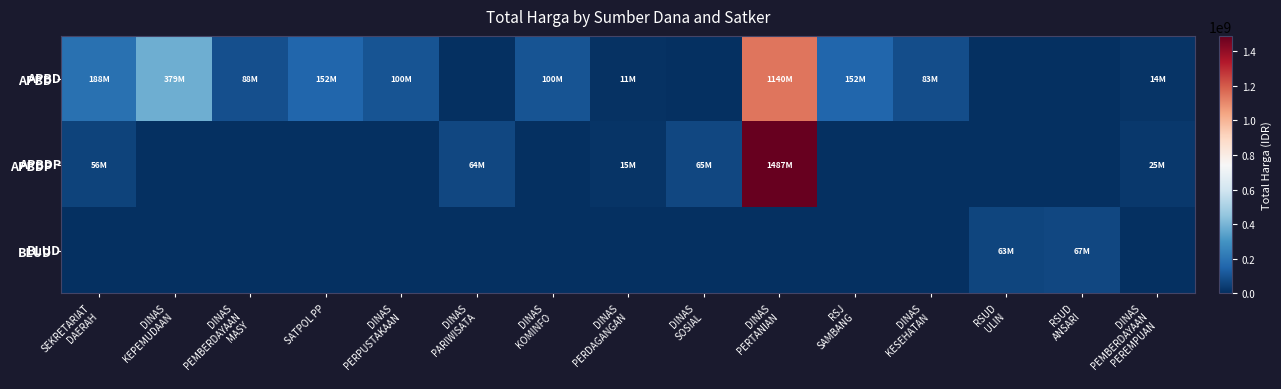

Which series has the largest total across all categories?

APBD